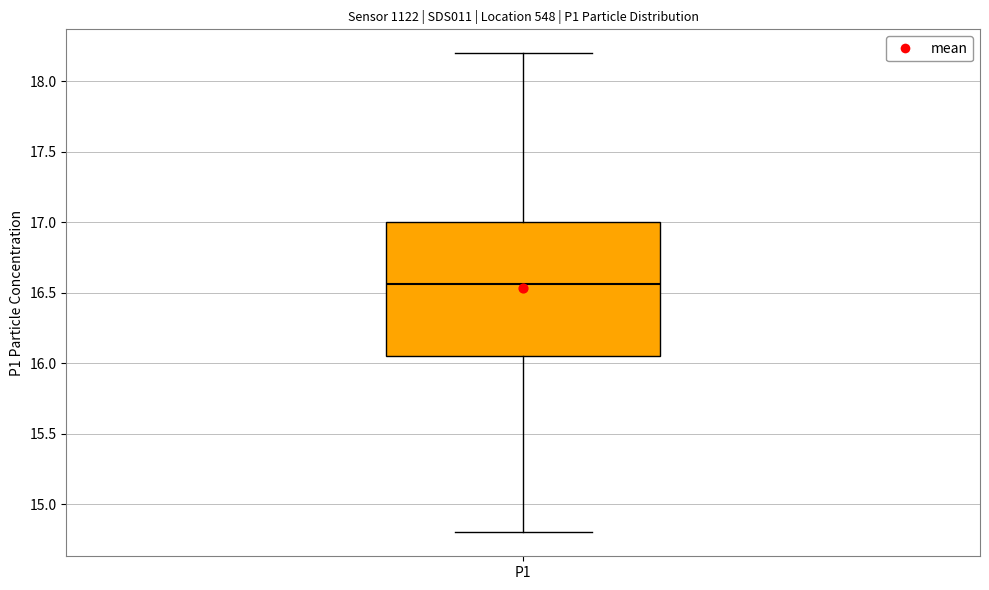

Read this box plot against the y-axis: the position of the median line, the range covered by the box, and the ends of both whiskers. The values are not printed on the chart, so give them approximately, as read against the axis.

median 16.55, box 16.05 to 17.00, whiskers 14.80 to 18.20